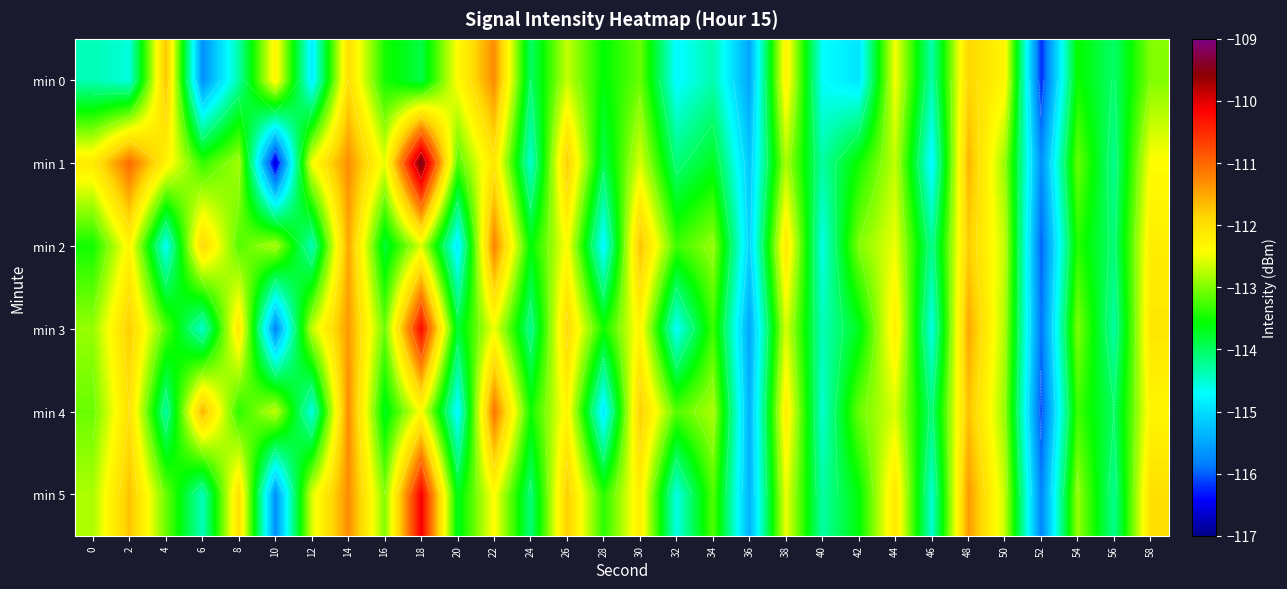

What is the total value across all series at 12?

-681.6